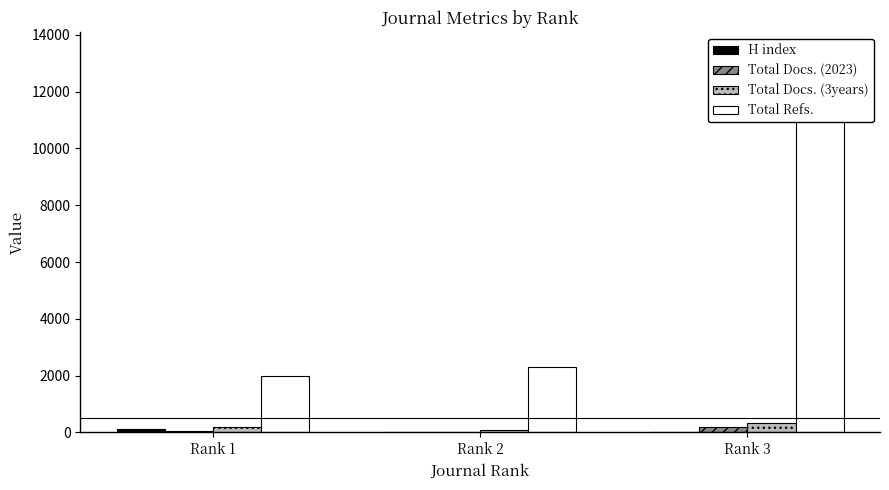

At which label does Total Docs. (2023) first exceed 46?

Rank 3